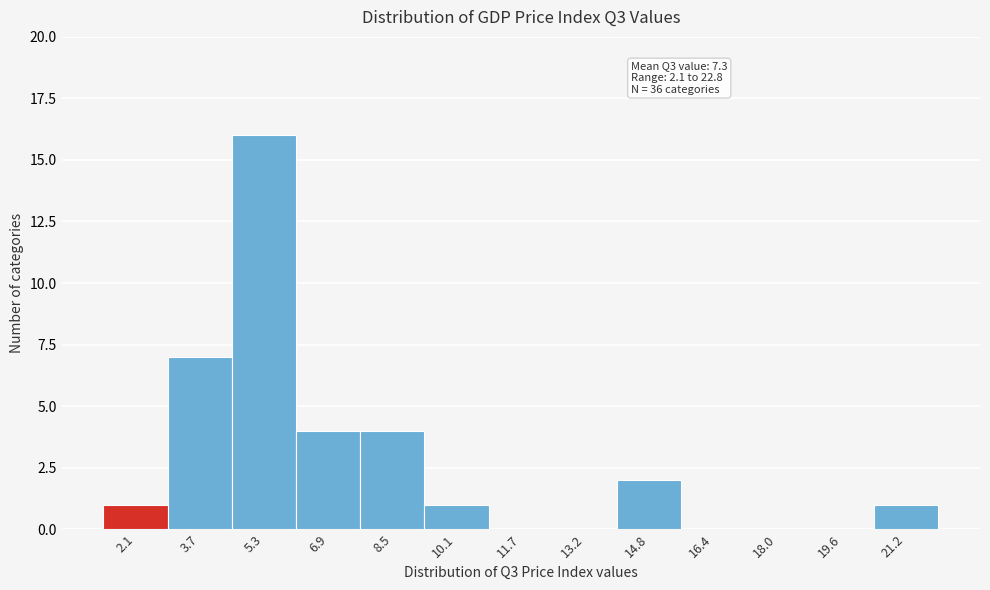

Reading left to right, list all the values displayed in this chart.

2.1=1	3.7=7	5.3=16	6.9=4	8.5=4	10.1=1	11.7=0	13.2=0	14.8=2	16.4=0	18.0=0	19.6=0	21.2=1